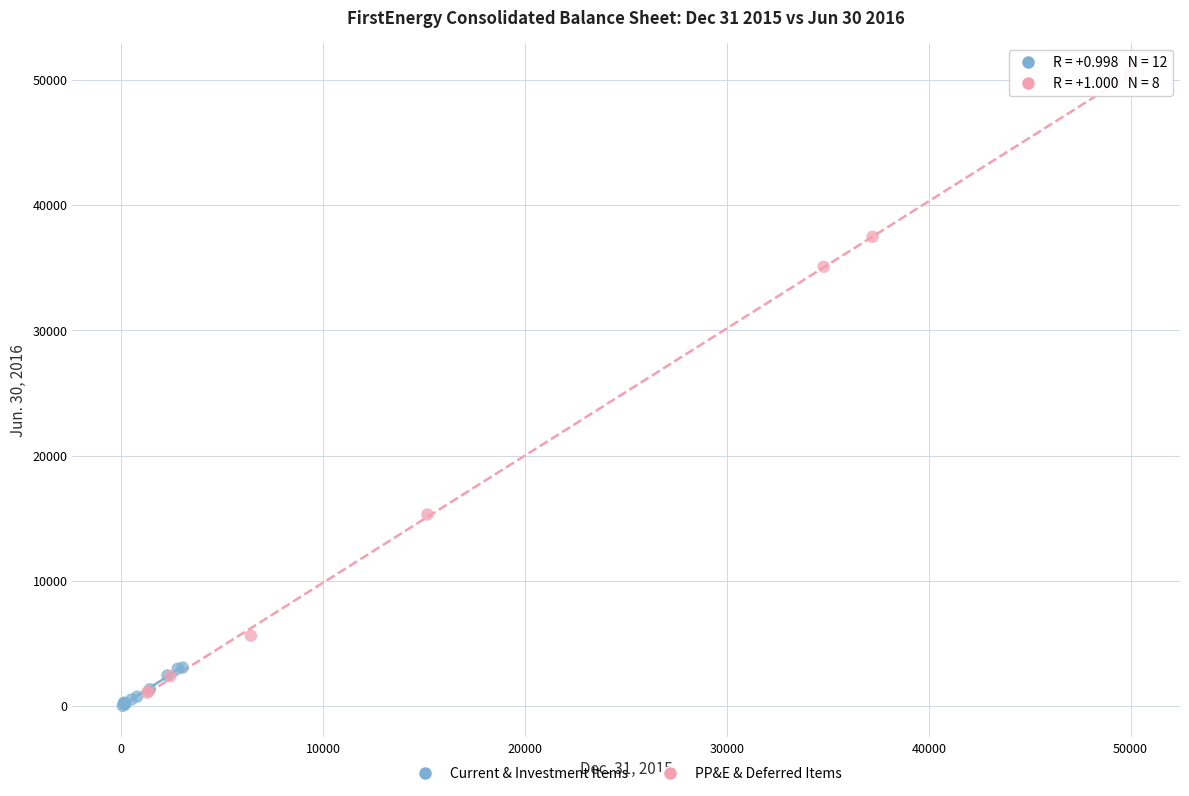

Which series contains the highest Y value?

PP&E & Deferred Items